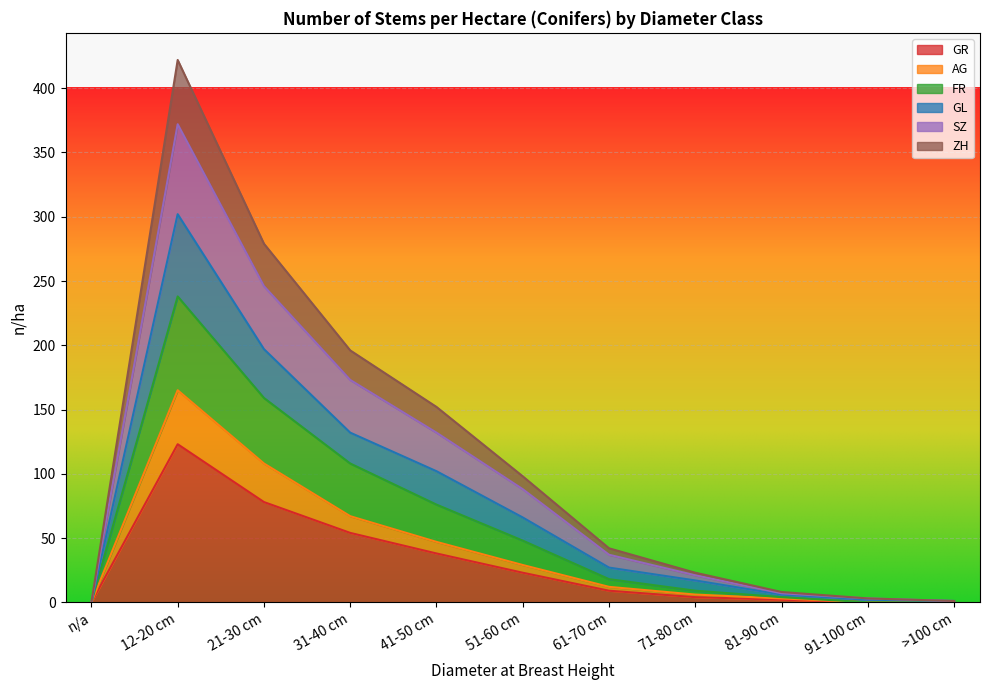

At 71-80 cm, list the series in order from smallest to largest.

GR, AG, ZH, GL, SZ, FR